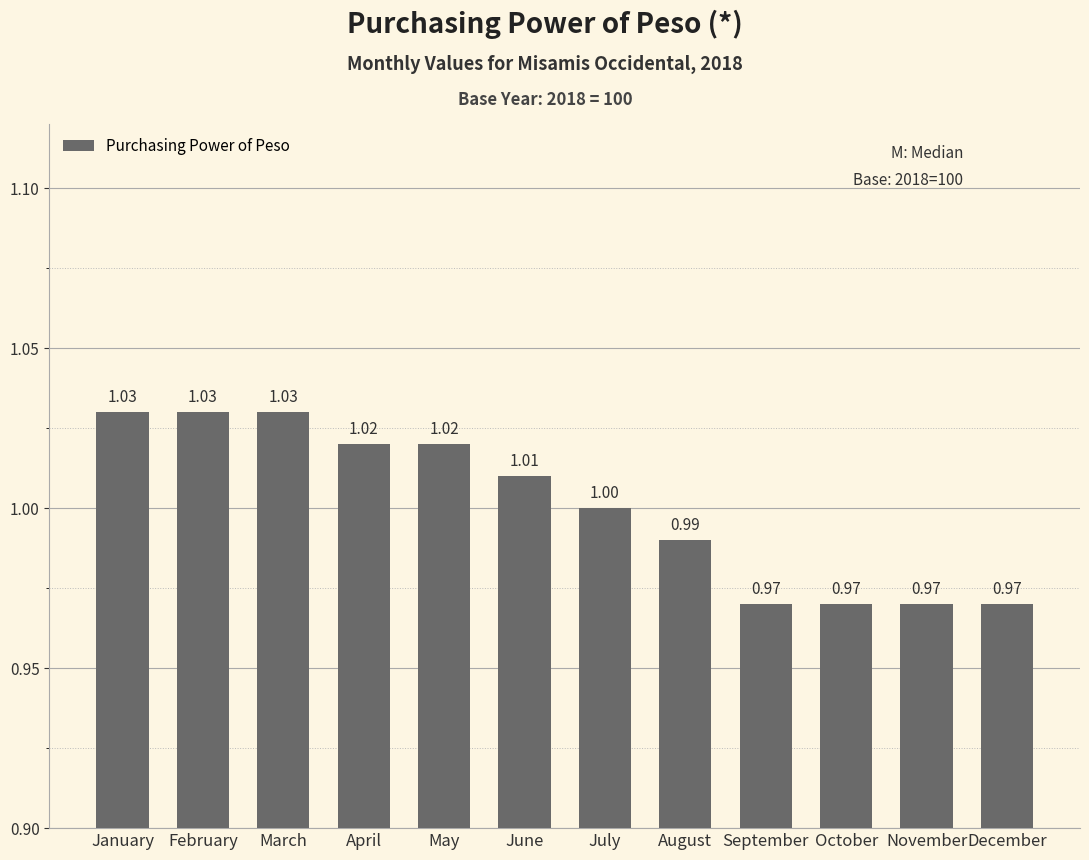

What is the difference between the second highest and second lowest values?

0.1